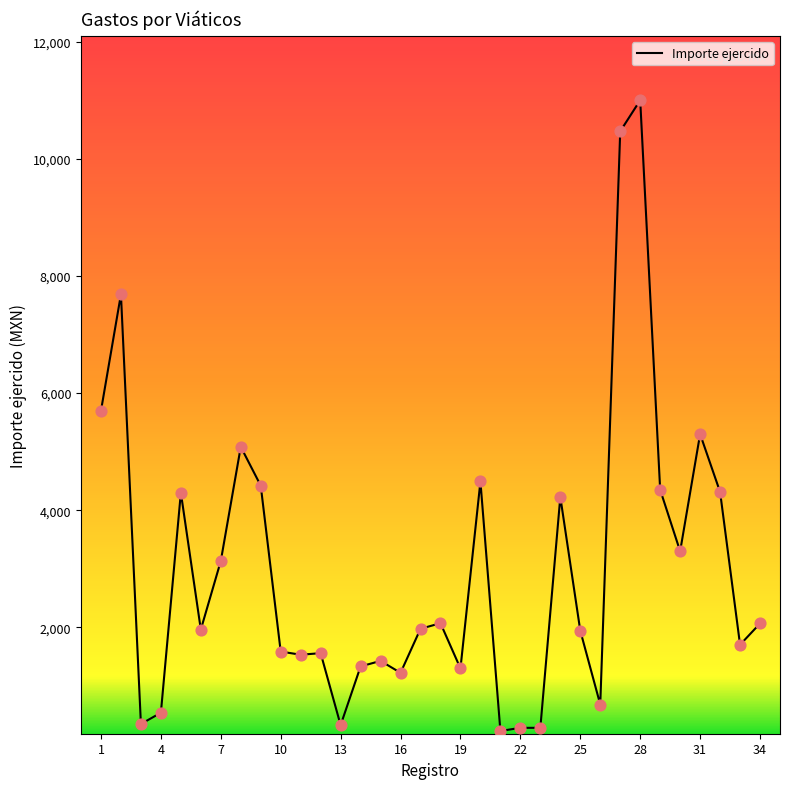

What is the difference between the maximum and minimum values?

10768.0